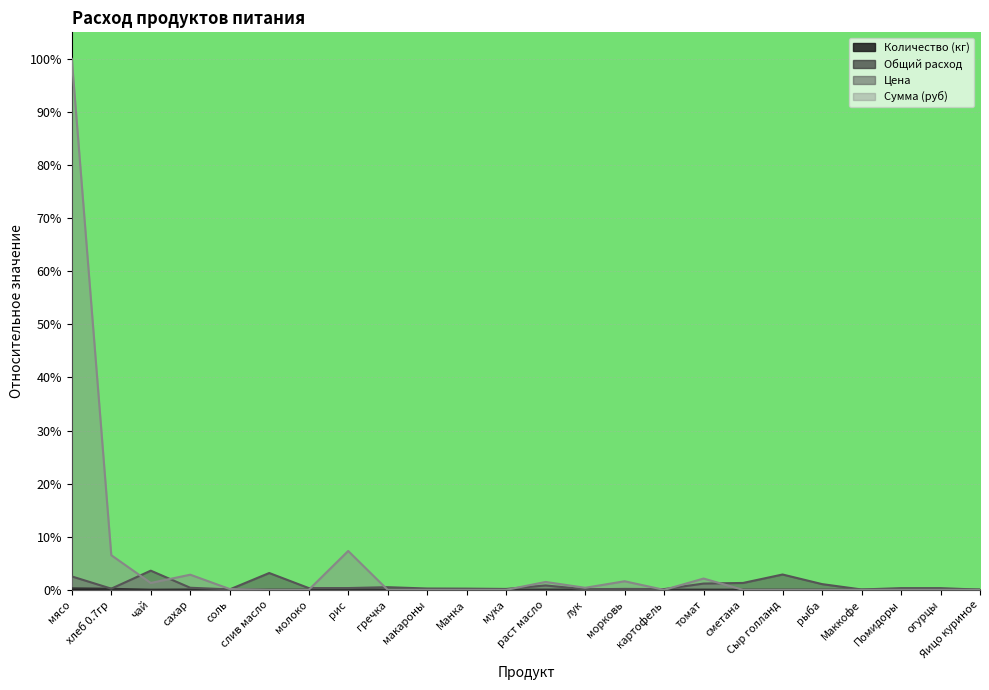

Is the value of Цена at Сыр голланд greater than the value of Сумма (руб) at морковь?

Yes